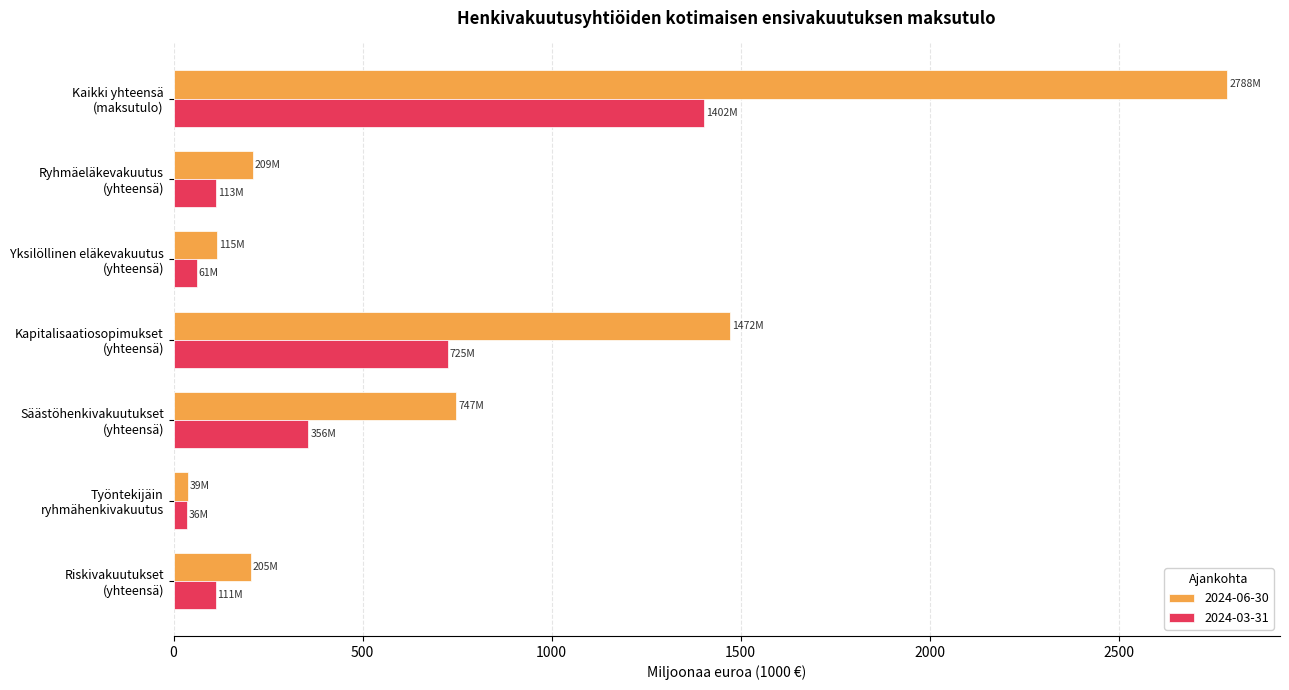

What is the difference between the second highest and second lowest values in the 2024-03-31 series?

664.1